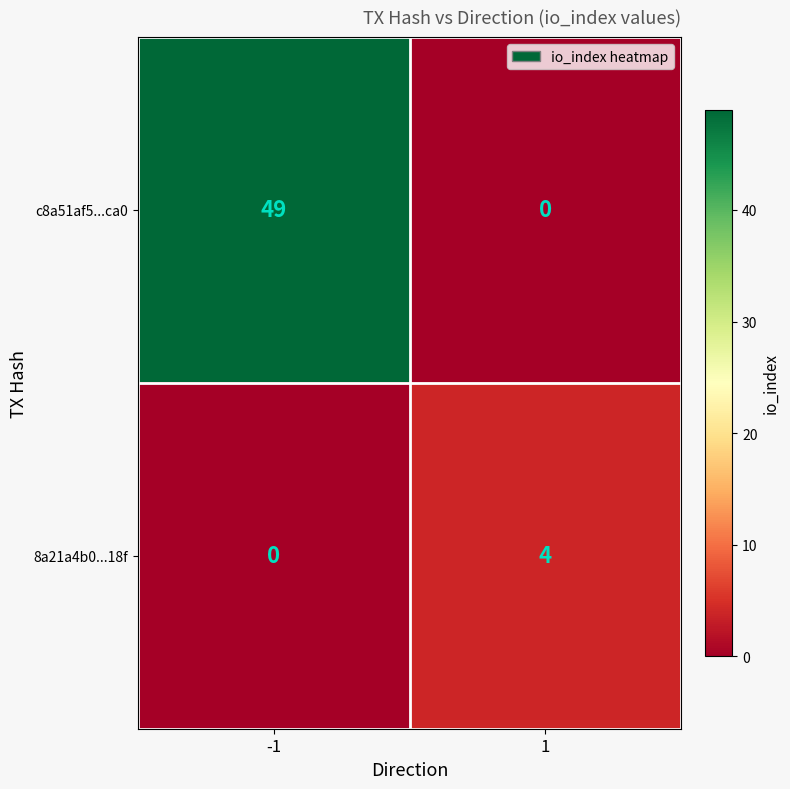

What is the difference between the maximum and minimum values in the c8a51af5...ca0 series?

49